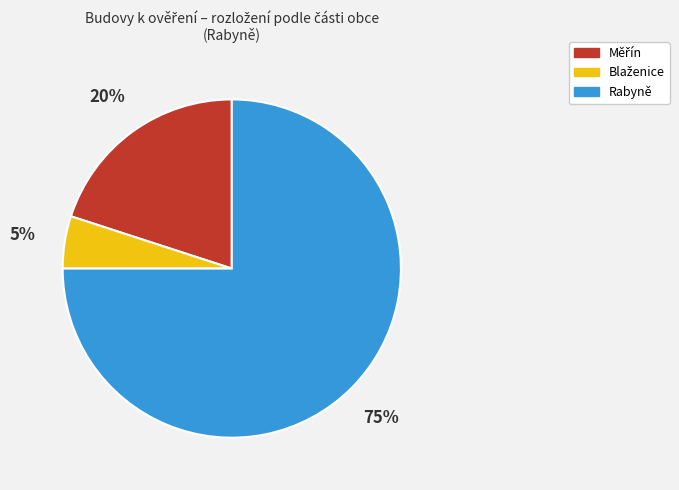

To the nearest percent, what is the difference between the largest and smallest slice percentages?

70%